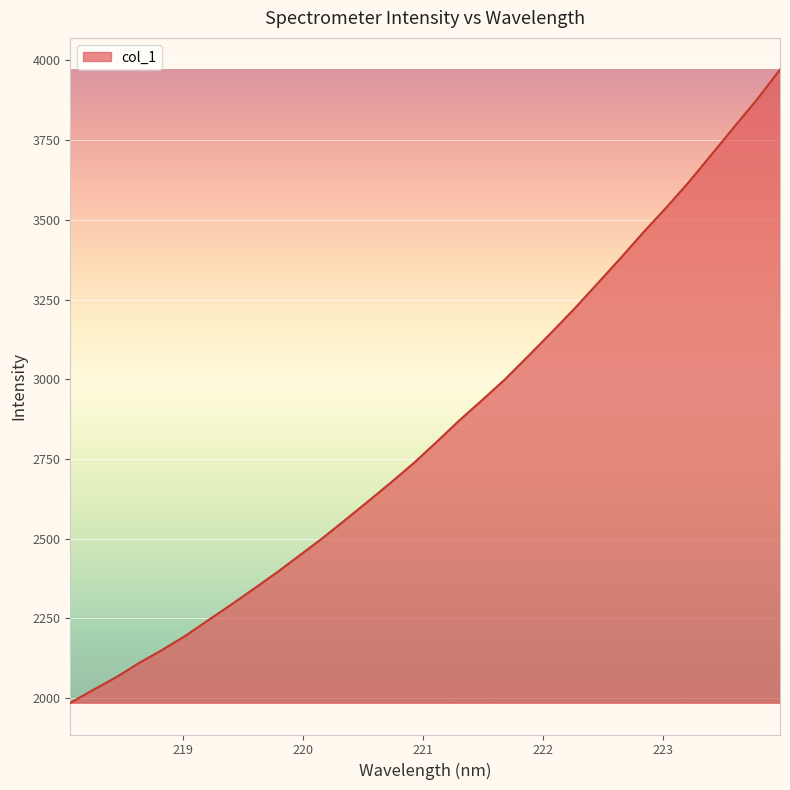

What is the minimum value shown in the chart?

1984.7